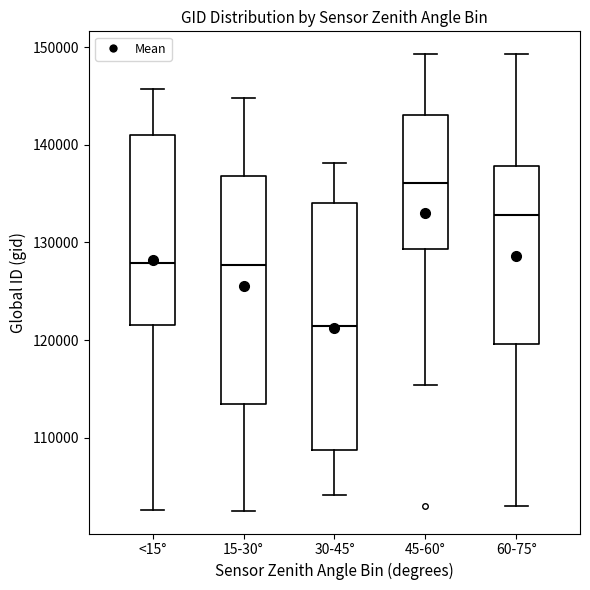

Reading left to right, read every box against the y-axis: the position of its median line, the range the box covers, and the ends of its whiskers. The values are not printed on the chart, so give them approximately, as read against the axis.

<15°: median 128000, box 122000 to 141000, whiskers 103000 to 146000
15-30°: median 128000, box 113000 to 137000, whiskers 103000 to 145000
30-45°: median 121000, box 109000 to 134000, whiskers 104000 to 138000
45-60°: median 136000, box 129000 to 143000, whiskers 115000 to 149000
60-75°: median 133000, box 120000 to 138000, whiskers 103000 to 149000